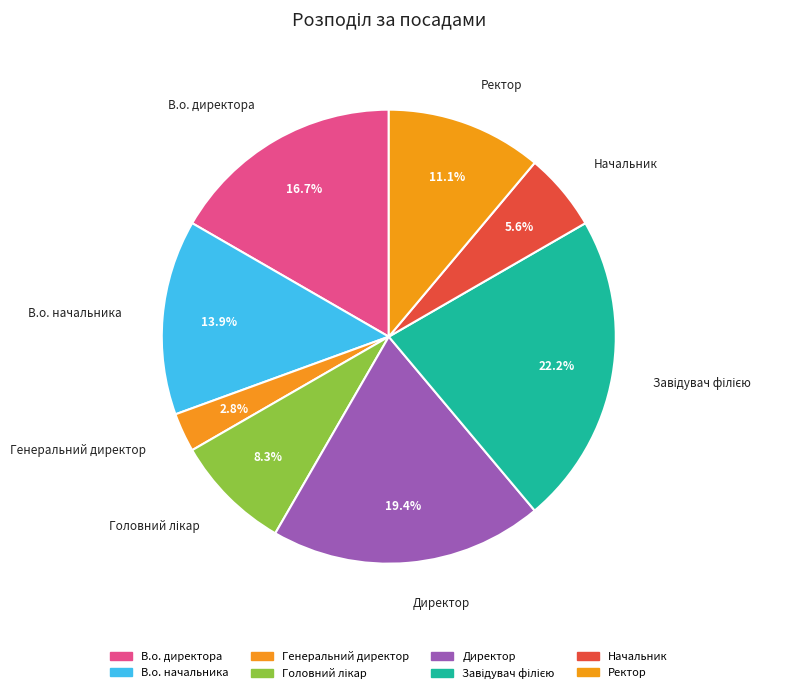

How many segments does this pie chart have?

8